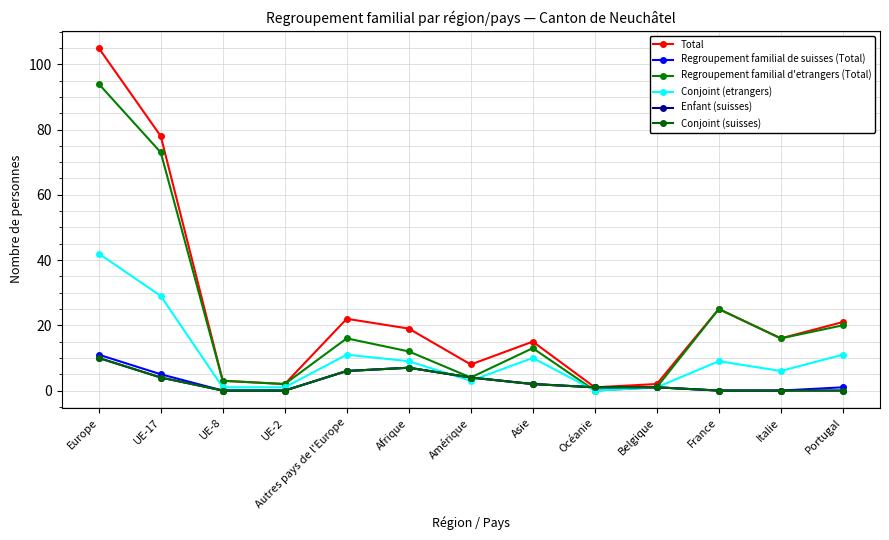

Reading left to right, list all the values displayed in this chart.

Total: Europe=105	UE-17=78	UE-8=3	UE-2=2	Autres pays de l'Europe=22	Afrique=19	Amérique=8	Asie=15	Océanie=1	Belgique=2	France=25	Italie=16	Portugal=21
Regroupement familial de suisses (Total): Europe=11	UE-17=5	UE-8=0	UE-2=0	Autres pays de l'Europe=6	Afrique=7	Amérique=4	Asie=2	Océanie=1	Belgique=1	France=0	Italie=0	Portugal=1
Regroupement familial d'etrangers (Total): Europe=94	UE-17=73	UE-8=3	UE-2=2	Autres pays de l'Europe=16	Afrique=12	Amérique=4	Asie=13	Océanie=0	Belgique=1	France=25	Italie=16	Portugal=20
Conjoint (etrangers): Europe=42	UE-17=29	UE-8=1	UE-2=1	Autres pays de l'Europe=11	Afrique=9	Amérique=3	Asie=10	Océanie=0	Belgique=1	France=9	Italie=6	Portugal=11
Enfant (suisses): Europe=10	UE-17=4	UE-8=0	UE-2=0	Autres pays de l'Europe=6	Afrique=7	Amérique=4	Asie=2	Océanie=1	Belgique=1	France=0	Italie=0	Portugal=0
Conjoint (suisses): Europe=10	UE-17=4	UE-8=0	UE-2=0	Autres pays de l'Europe=6	Afrique=7	Amérique=4	Asie=2	Océanie=1	Belgique=1	France=0	Italie=0	Portugal=0